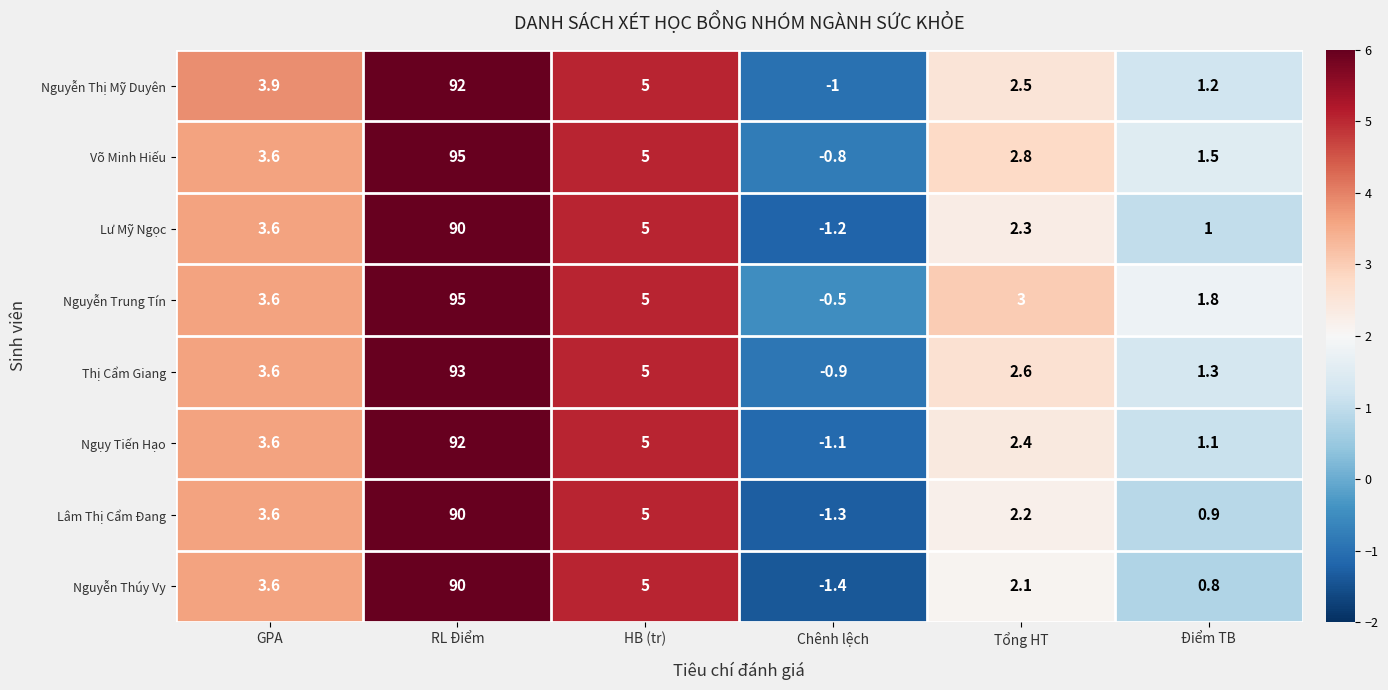

What is the sum of all Lâm Thị Cẩm Đang values?

100.4